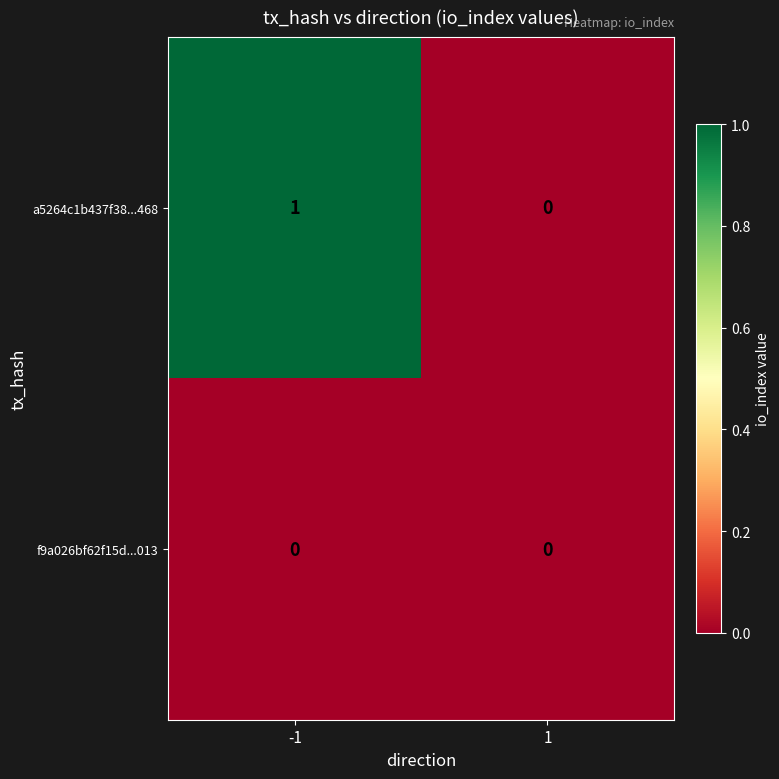

What is the difference between the highest and lowest values at -1?

1